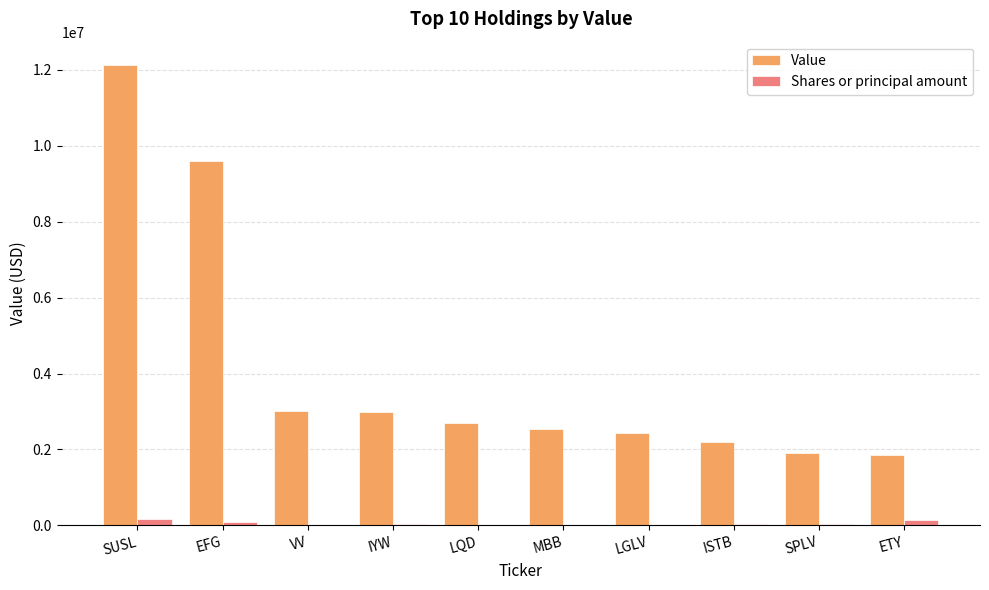

What is the spread (max minus min) of values at IYW?

2964434